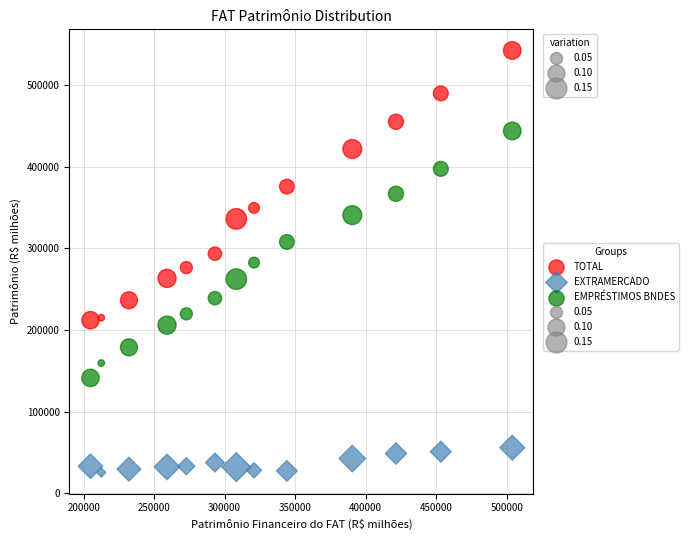

Across all data points, what is the range of Y values (max minus min)?

517273.1